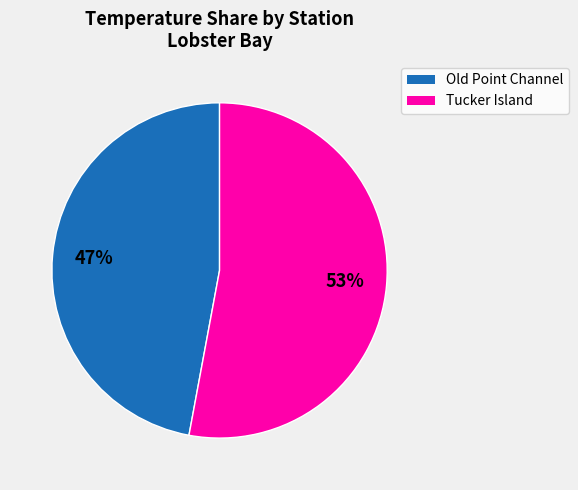

Does any single category account for the majority?

Yes